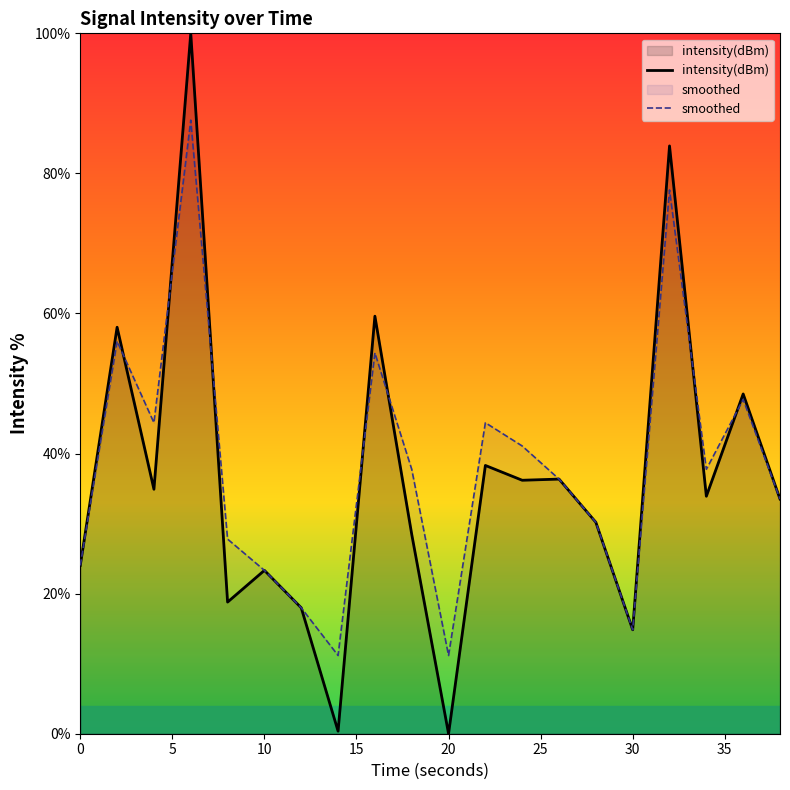

Reading left to right, what are all the values shown in this chart?

intensity(dBm): 24.0	58.0	34.9	100.0	18.8	23.3	18.0	0.4	59.6	28.5	0.0	38.3	36.2	36.4	30.2	14.8	83.9	33.9	48.5	33.5
smoothed: 24.0	56.0	44.4	87.6	27.8	23.3	18.0	11.2	54.4	37.8	11.2	44.4	41.1	36.4	30.2	14.8	77.6	37.8	47.7	33.5